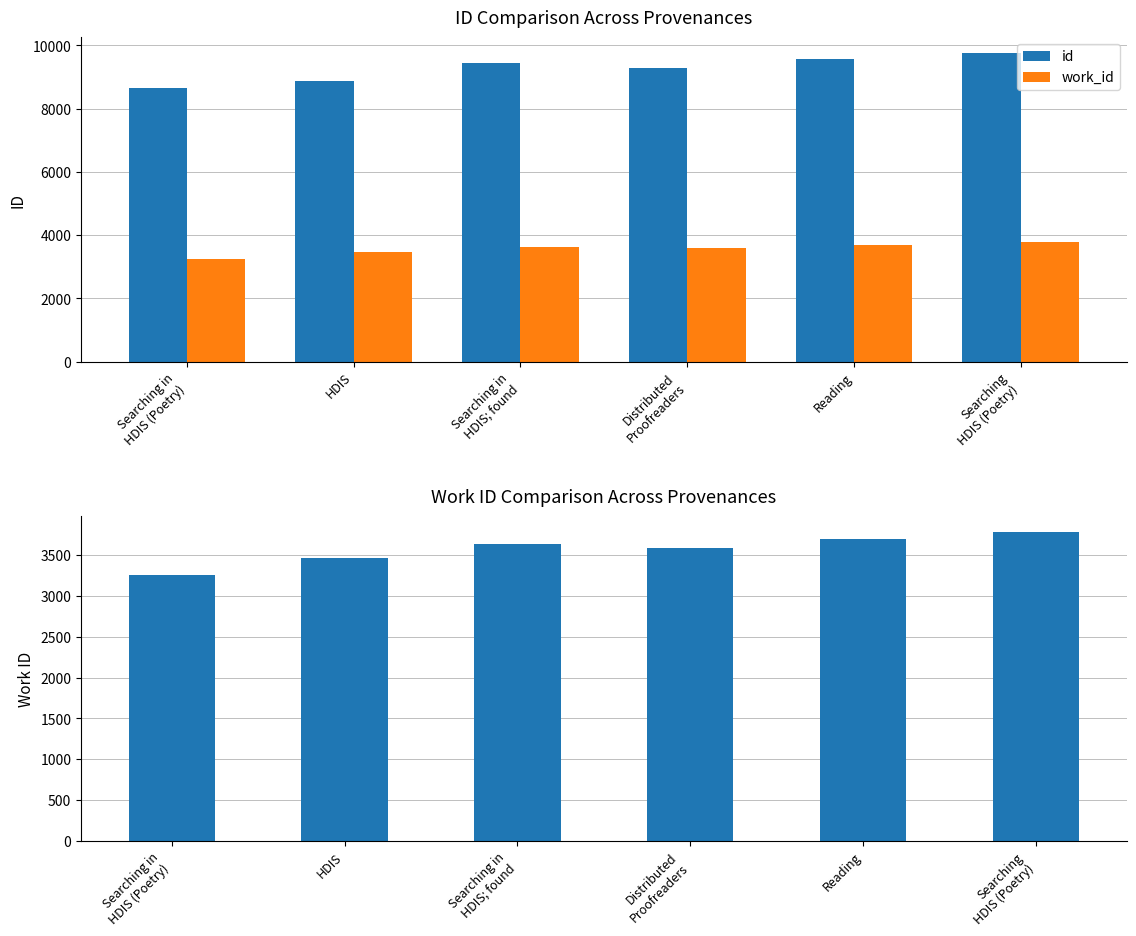

The work_id series shows 1416 at Reading. True or false?

False